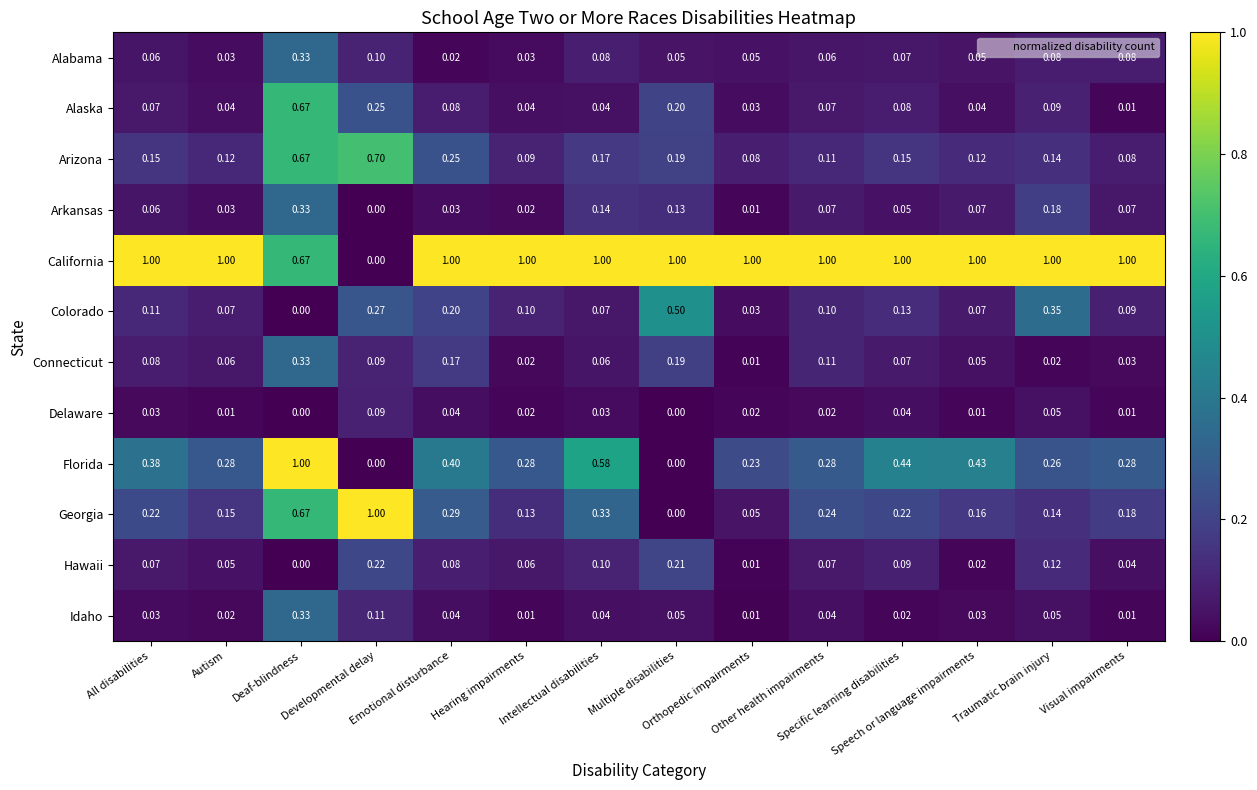

Reading left to right, transcribe all the data shown in this chart.

Alabama: All disabilities=0.1	Autism=0.0	Deaf-blindness=0.3	Developmental delay=0.1	Emotional disturbance=0.0	Hearing impairments=0.0	Intellectual disabilities=0.1	Multiple disabilities=0.1	Orthopedic impairments=0.1	Other health impairments=0.1	Specific learning disabilities=0.1	Speech or language impairments=0.1	Traumatic brain injury=0.1	Visual impairments=0.1
Alaska: All disabilities=0.1	Autism=0.0	Deaf-blindness=0.7	Developmental delay=0.2	Emotional disturbance=0.1	Hearing impairments=0.0	Intellectual disabilities=0.0	Multiple disabilities=0.2	Orthopedic impairments=0.0	Other health impairments=0.1	Specific learning disabilities=0.1	Speech or language impairments=0.0	Traumatic brain injury=0.1	Visual impairments=0.0
Arizona: All disabilities=0.1	Autism=0.1	Deaf-blindness=0.7	Developmental delay=0.7	Emotional disturbance=0.2	Hearing impairments=0.1	Intellectual disabilities=0.2	Multiple disabilities=0.2	Orthopedic impairments=0.1	Other health impairments=0.1	Specific learning disabilities=0.1	Speech or language impairments=0.1	Traumatic brain injury=0.1	Visual impairments=0.1
Arkansas: All disabilities=0.1	Autism=0.0	Deaf-blindness=0.3	Developmental delay=0.0	Emotional disturbance=0.0	Hearing impairments=0.0	Intellectual disabilities=0.1	Multiple disabilities=0.1	Orthopedic impairments=0.0	Other health impairments=0.1	Specific learning disabilities=0.1	Speech or language impairments=0.1	Traumatic brain injury=0.2	Visual impairments=0.1
California: All disabilities=1.0	Autism=1.0	Deaf-blindness=0.7	Developmental delay=0.0	Emotional disturbance=1.0	Hearing impairments=1.0	Intellectual disabilities=1.0	Multiple disabilities=1.0	Orthopedic impairments=1.0	Other health impairments=1.0	Specific learning disabilities=1.0	Speech or language impairments=1.0	Traumatic brain injury=1.0	Visual impairments=1.0
Colorado: All disabilities=0.1	Autism=0.1	Deaf-blindness=0.0	Developmental delay=0.3	Emotional disturbance=0.2	Hearing impairments=0.1	Intellectual disabilities=0.1	Multiple disabilities=0.5	Orthopedic impairments=0.0	Other health impairments=0.1	Specific learning disabilities=0.1	Speech or language impairments=0.1	Traumatic brain injury=0.3	Visual impairments=0.1
Connecticut: All disabilities=0.1	Autism=0.1	Deaf-blindness=0.3	Developmental delay=0.1	Emotional disturbance=0.2	Hearing impairments=0.0	Intellectual disabilities=0.1	Multiple disabilities=0.2	Orthopedic impairments=0.0	Other health impairments=0.1	Specific learning disabilities=0.1	Speech or language impairments=0.1	Traumatic brain injury=0.0	Visual impairments=0.0
Delaware: All disabilities=0.0	Autism=0.0	Deaf-blindness=0.0	Developmental delay=0.1	Emotional disturbance=0.0	Hearing impairments=0.0	Intellectual disabilities=0.0	Multiple disabilities=0.0	Orthopedic impairments=0.0	Other health impairments=0.0	Specific learning disabilities=0.0	Speech or language impairments=0.0	Traumatic brain injury=0.1	Visual impairments=0.0
Florida: All disabilities=0.4	Autism=0.3	Deaf-blindness=1.0	Developmental delay=0.0	Emotional disturbance=0.4	Hearing impairments=0.3	Intellectual disabilities=0.6	Multiple disabilities=0.0	Orthopedic impairments=0.2	Other health impairments=0.3	Specific learning disabilities=0.4	Speech or language impairments=0.4	Traumatic brain injury=0.3	Visual impairments=0.3
Georgia: All disabilities=0.2	Autism=0.1	Deaf-blindness=0.7	Developmental delay=1.0	Emotional disturbance=0.3	Hearing impairments=0.1	Intellectual disabilities=0.3	Multiple disabilities=0.0	Orthopedic impairments=0.1	Other health impairments=0.2	Specific learning disabilities=0.2	Speech or language impairments=0.2	Traumatic brain injury=0.1	Visual impairments=0.2
Hawaii: All disabilities=0.1	Autism=0.1	Deaf-blindness=0.0	Developmental delay=0.2	Emotional disturbance=0.1	Hearing impairments=0.1	Intellectual disabilities=0.1	Multiple disabilities=0.2	Orthopedic impairments=0.0	Other health impairments=0.1	Specific learning disabilities=0.1	Speech or language impairments=0.0	Traumatic brain injury=0.1	Visual impairments=0.0
Idaho: All disabilities=0.0	Autism=0.0	Deaf-blindness=0.3	Developmental delay=0.1	Emotional disturbance=0.0	Hearing impairments=0.0	Intellectual disabilities=0.0	Multiple disabilities=0.1	Orthopedic impairments=0.0	Other health impairments=0.0	Specific learning disabilities=0.0	Speech or language impairments=0.0	Traumatic brain injury=0.1	Visual impairments=0.0